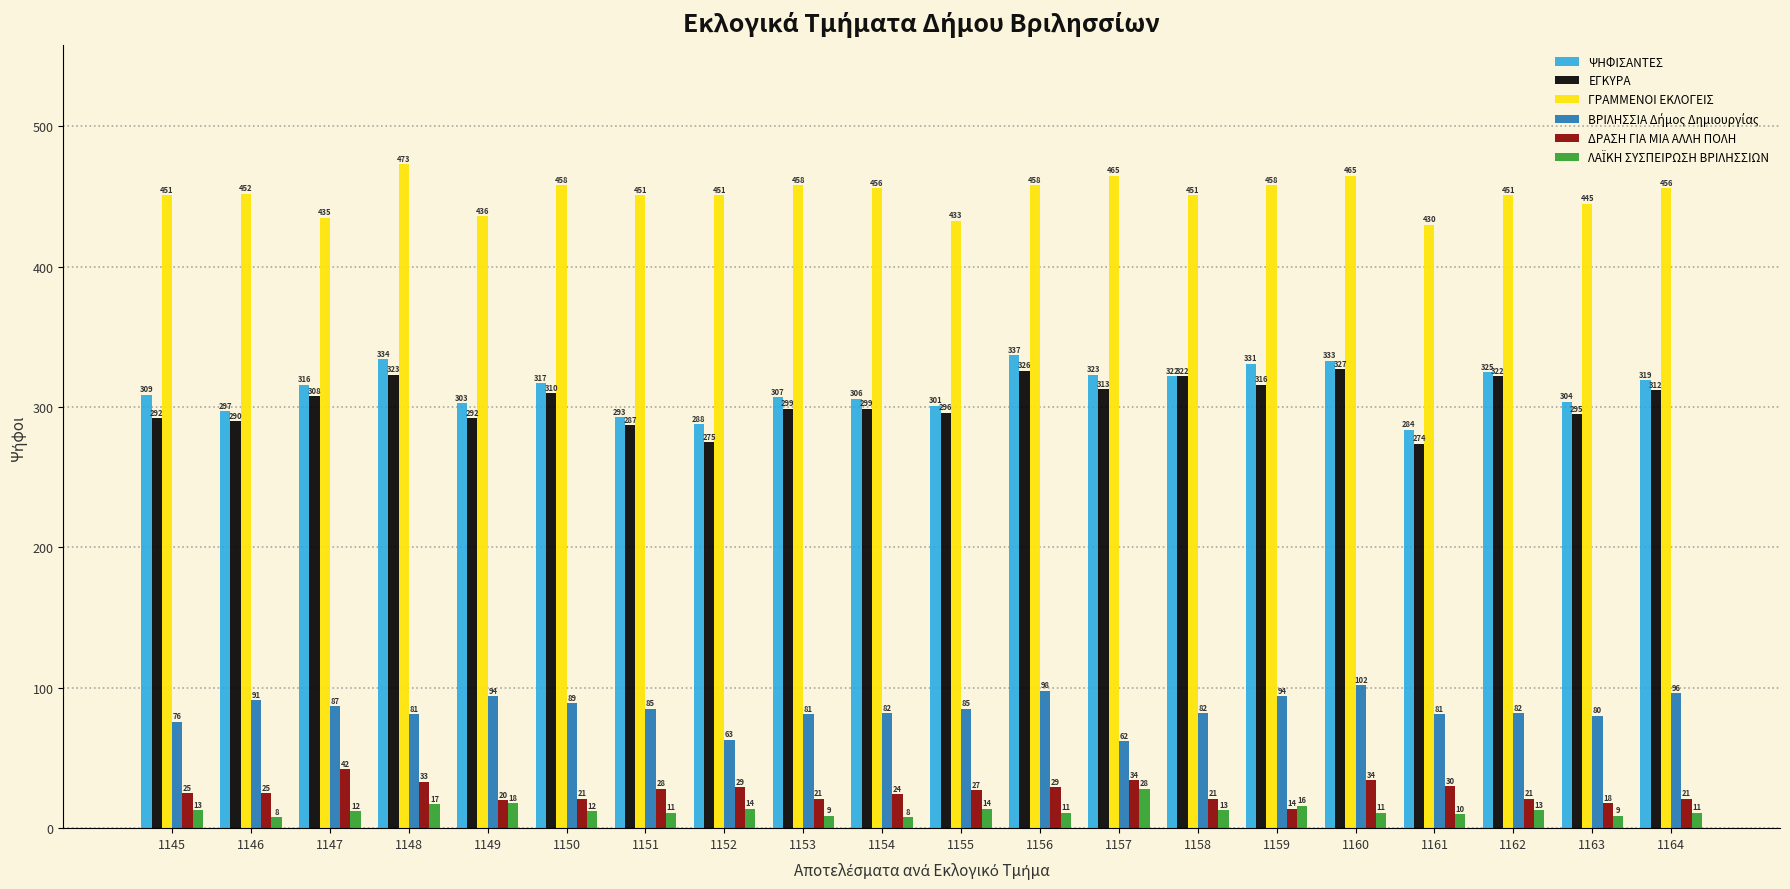

Between 1149 and 1150, which series saw the biggest shift?

ΓΡΑΜΜΕΝΟΙ ΕΚΛΟΓΕΙΣ